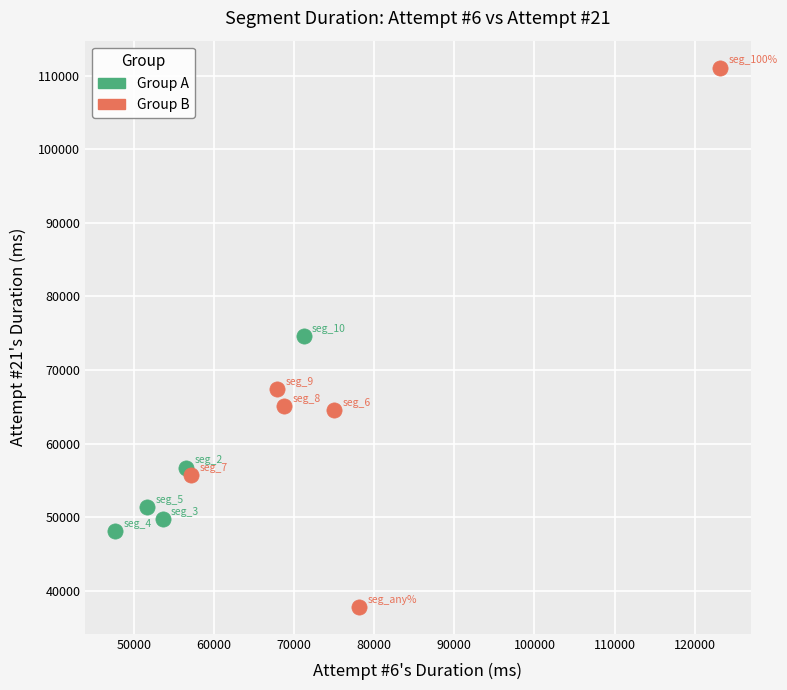

Which series has the largest Y range (max minus min)?

Group B